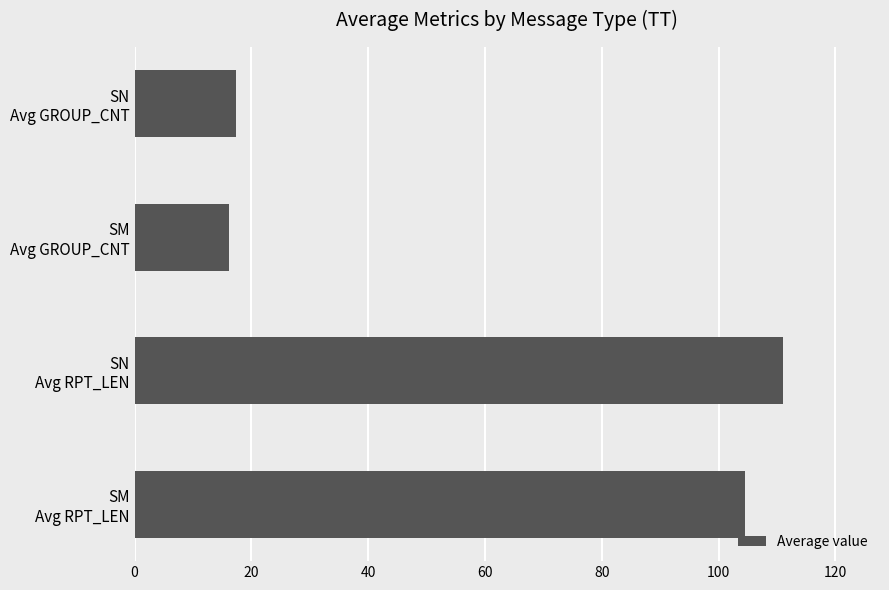

What is the sum of all values?

249.1